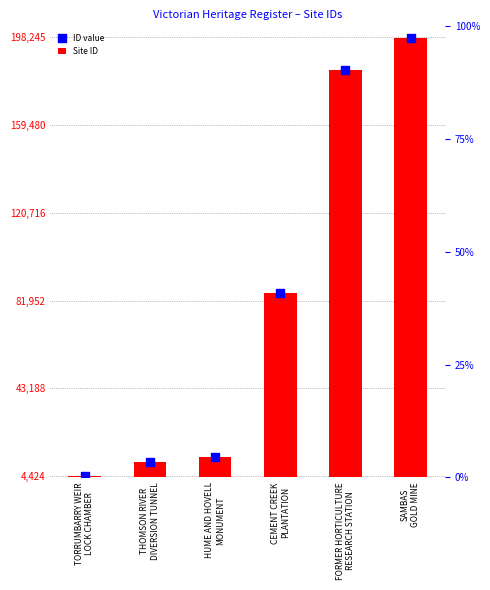

Which series has the largest total across all categories?

ID value